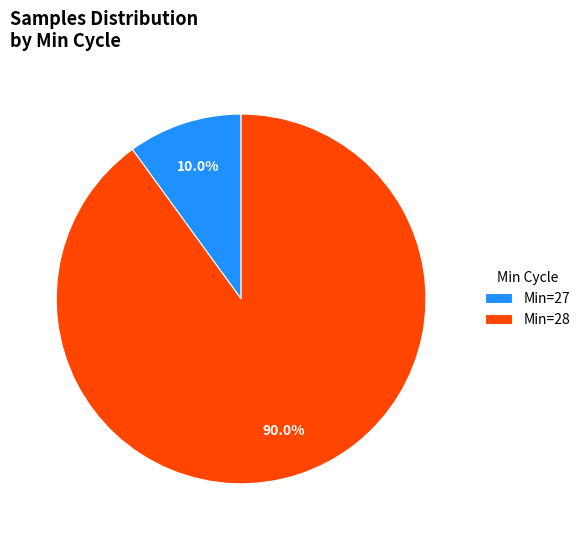

Rank the categories by value from lowest to highest.

Min=27, Min=28